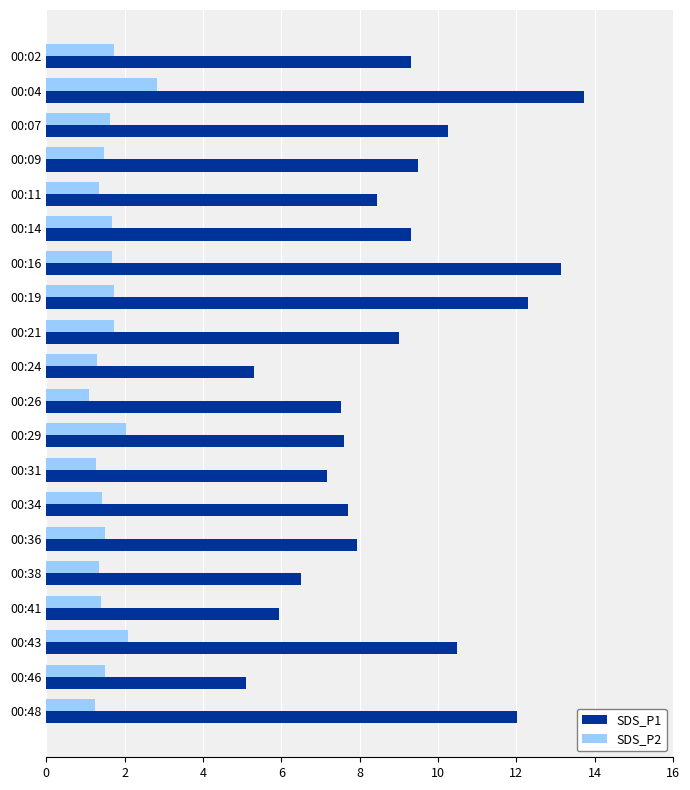

What is the difference between the SDS_P1 values at 00:02 and 00:48?

2.7